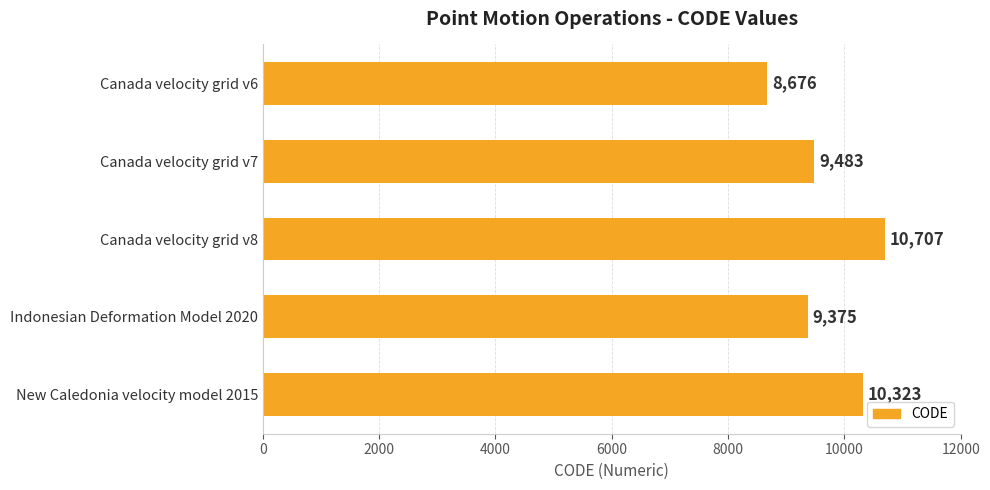

What is the change in value from Canada velocity grid v7 to Canada velocity grid v8?

+1224